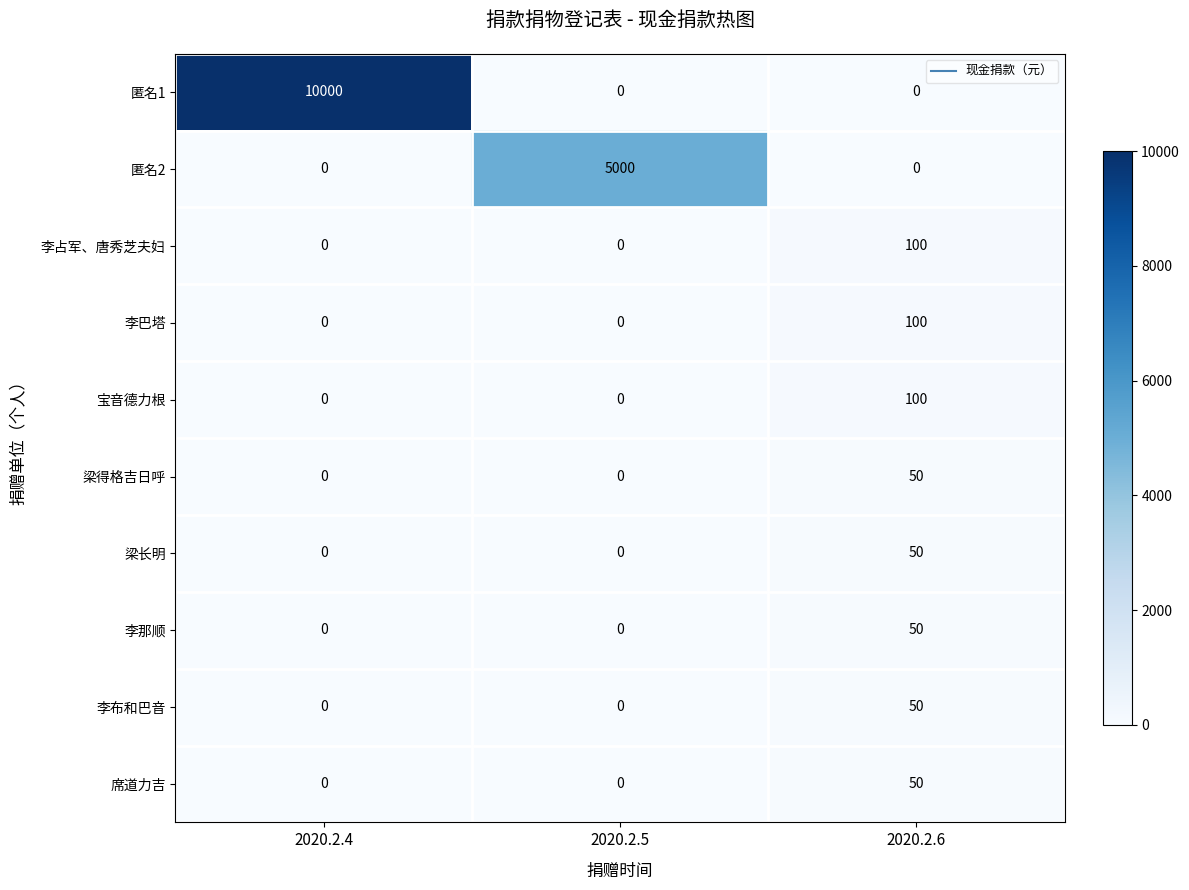

How many categories are shown in the chart?

3